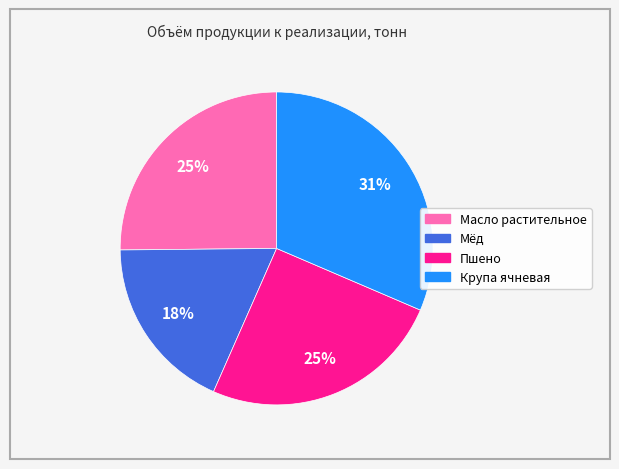

Which slice is the smallest?

Мёд